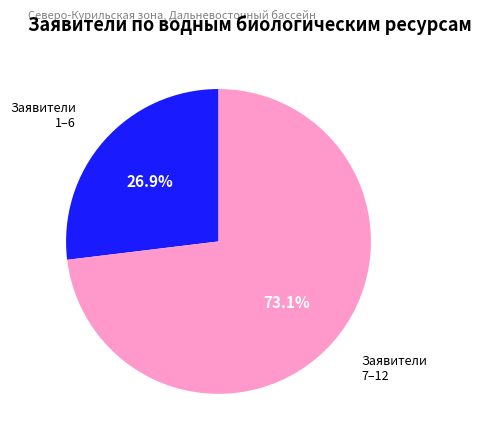

How many slices are in this pie chart?

2